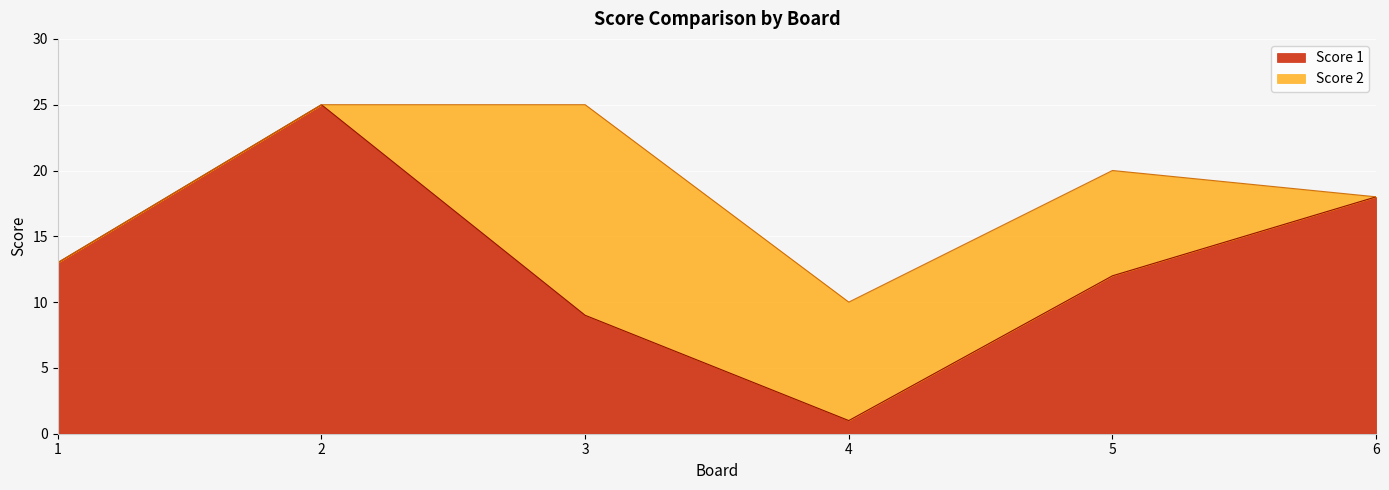

List the labels in order of value, largest first.

2, 6, 1, 5, 3, 4